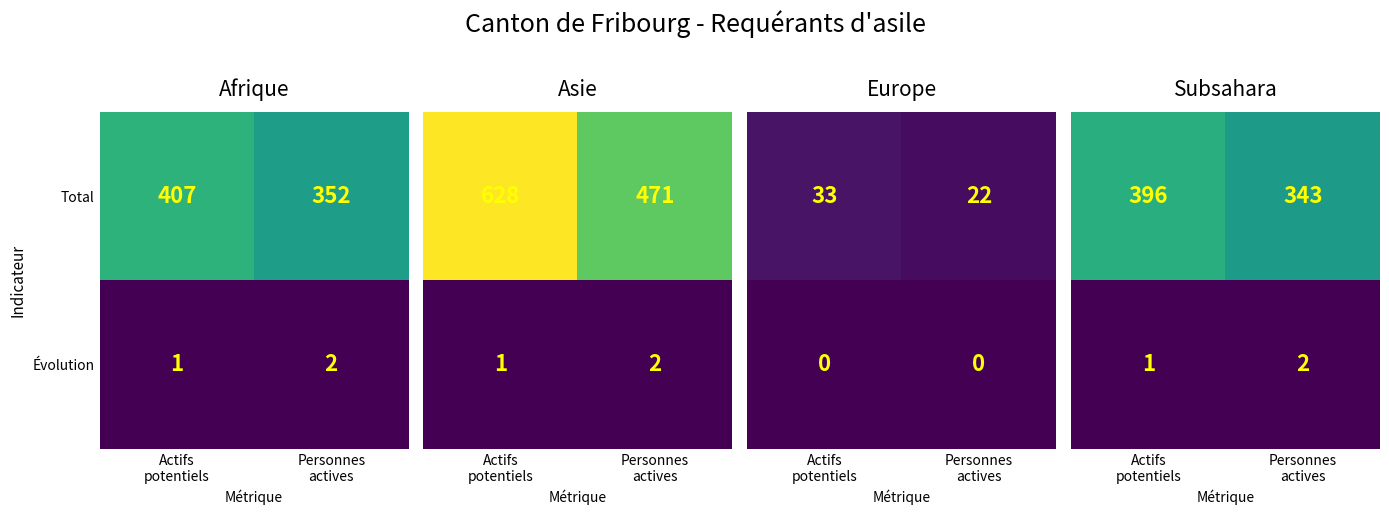

What is the difference between the maximum and minimum values in the Total series?

55